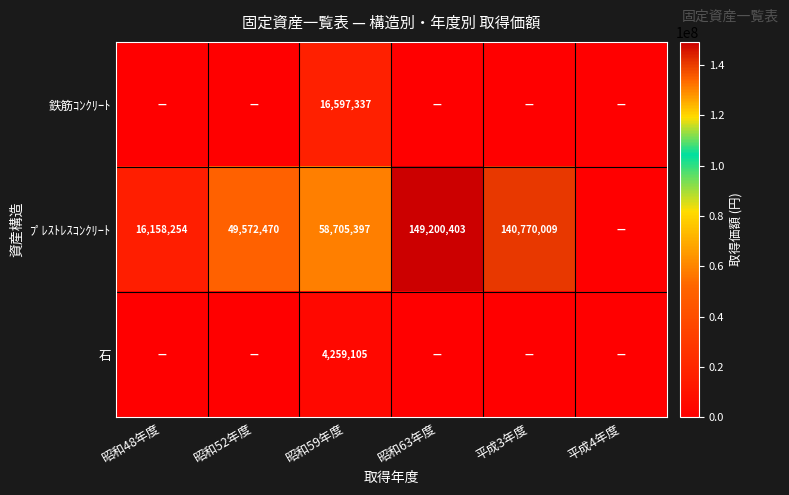

What is the difference between the highest and lowest values at 昭和59年度?

54446292